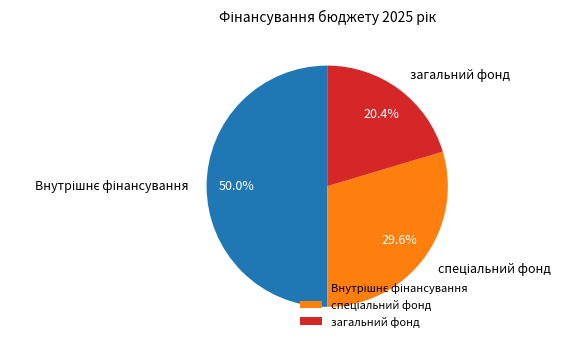

Is загальний фонд the majority of the pie?

No